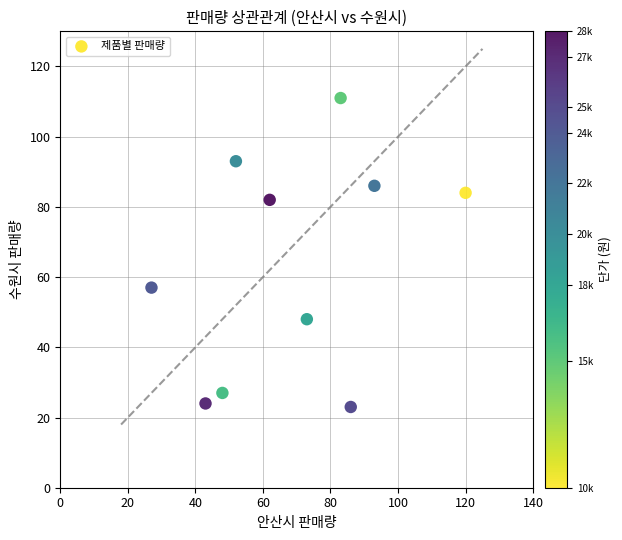

What is the range of Y values (max minus min)?

88